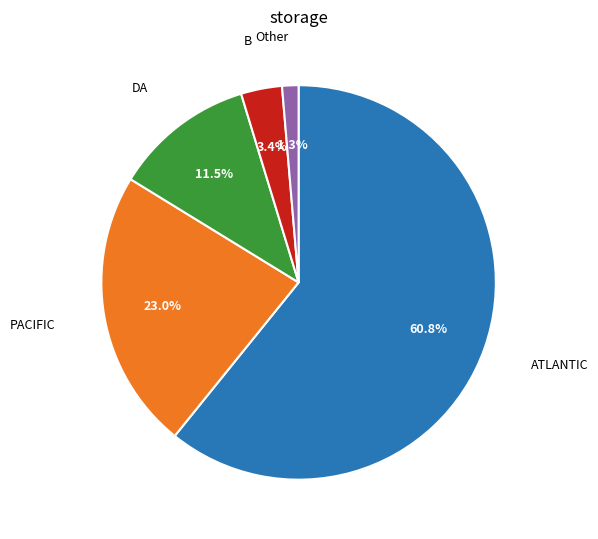

Is there a majority slice in this chart?

Yes